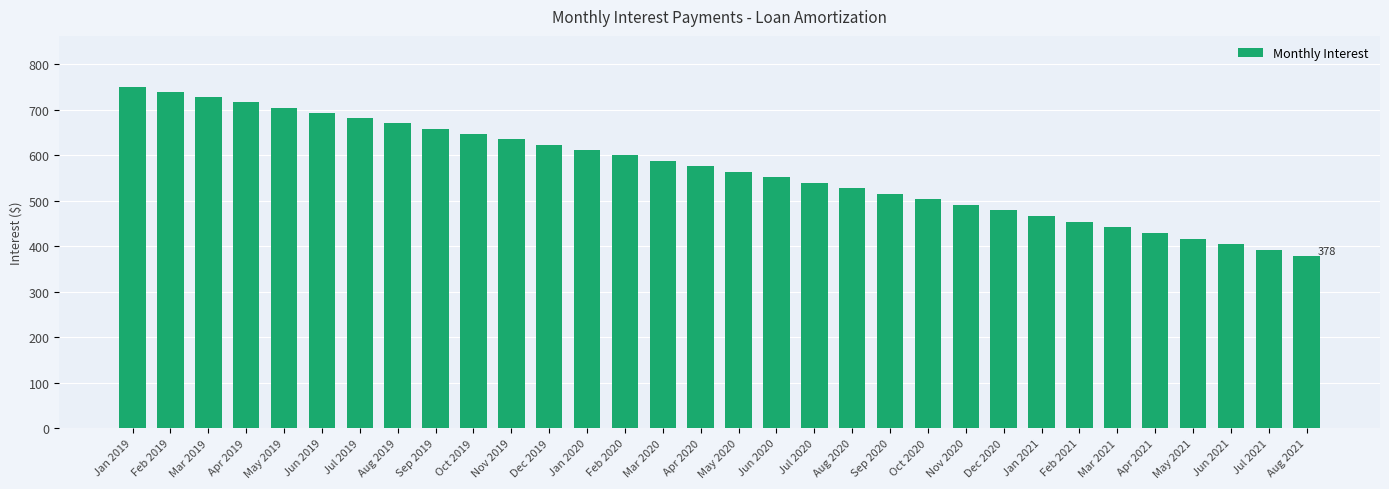

What is the change in value from Jul 2019 to Apr 2020?

-105.6